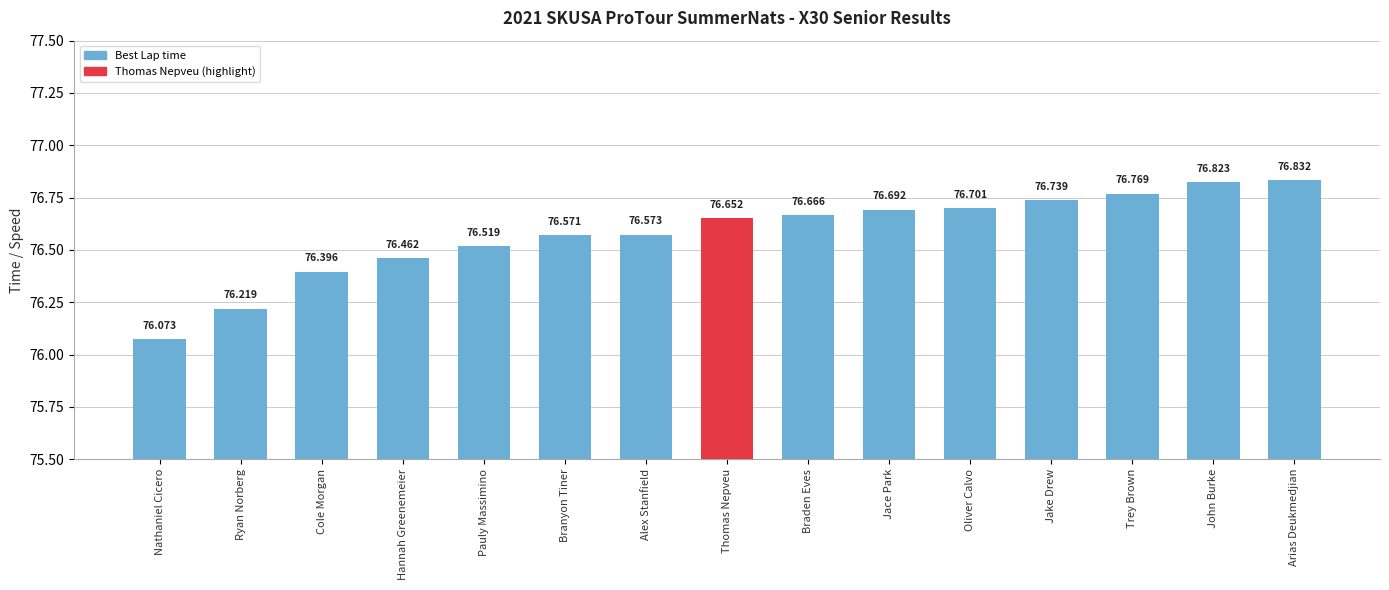

Reading left to right, list all the values displayed in this chart.

Nathaniel Cicero=76.1	Ryan Norberg=76.2	Cole Morgan=76.4	Hannah Greenemeier=76.5	Pauly Massimino=76.5	Branyon Tiner=76.6	Alex Stanfield=76.6	Thomas Nepveu=76.7	Braden Eves=76.7	Jace Park=76.7	Oliver Calvo=76.7	Jake Drew=76.7	Trey Brown=76.8	John Burke=76.8	Arias Deukmedjian=76.8